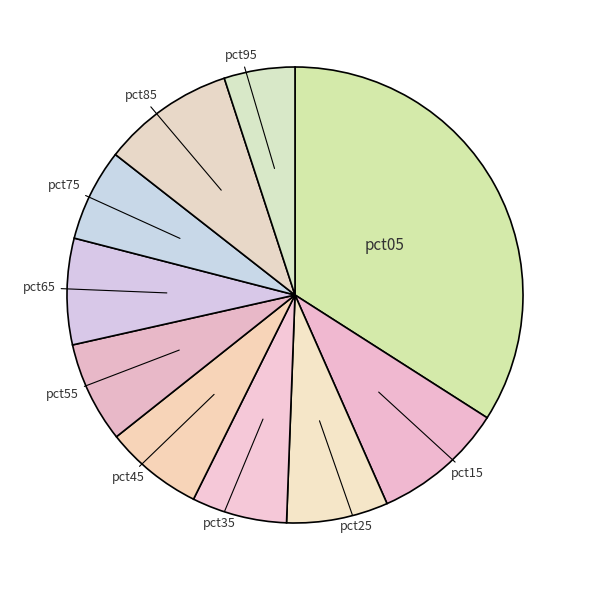

How many slices are in this pie chart?

10